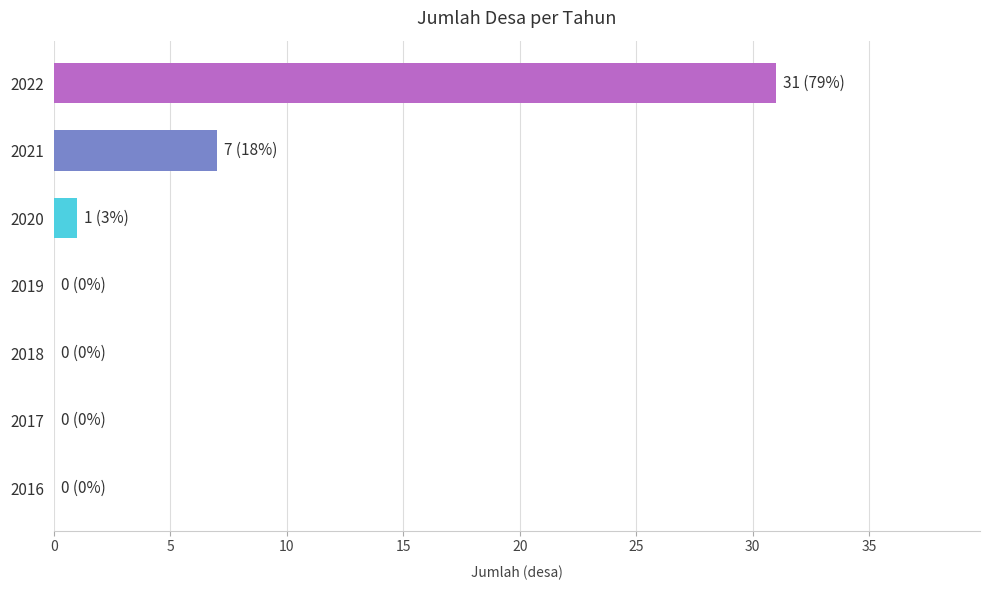

Where is the data nearest to the value 15?

2021